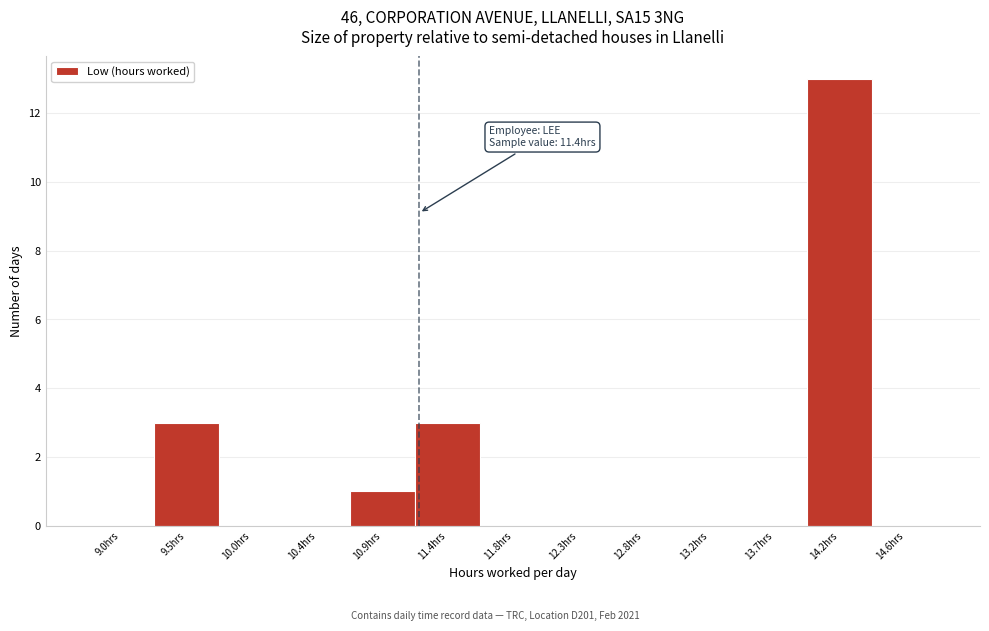

Reading left to right, transcribe all the data shown in this chart.

9.0hrs=0	9.5hrs=3	10.0hrs=0	10.4hrs=0	10.9hrs=1	11.4hrs=3	11.8hrs=0	12.3hrs=0	12.8hrs=0	13.2hrs=0	13.7hrs=0	14.2hrs=13	14.6hrs=0